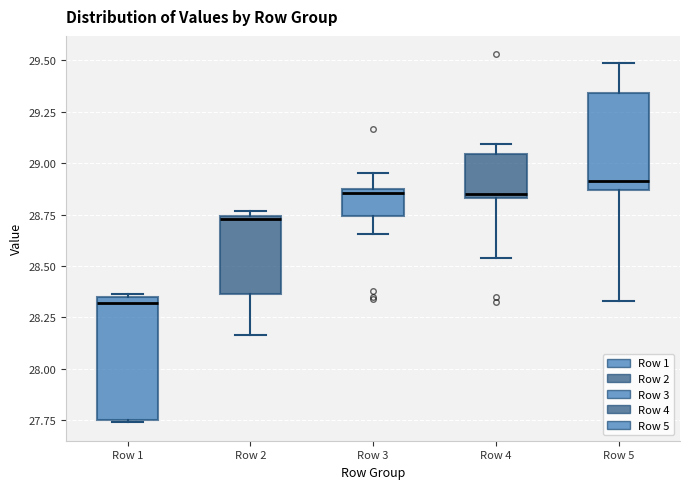

Which box's median line is the lowest?

Row 1